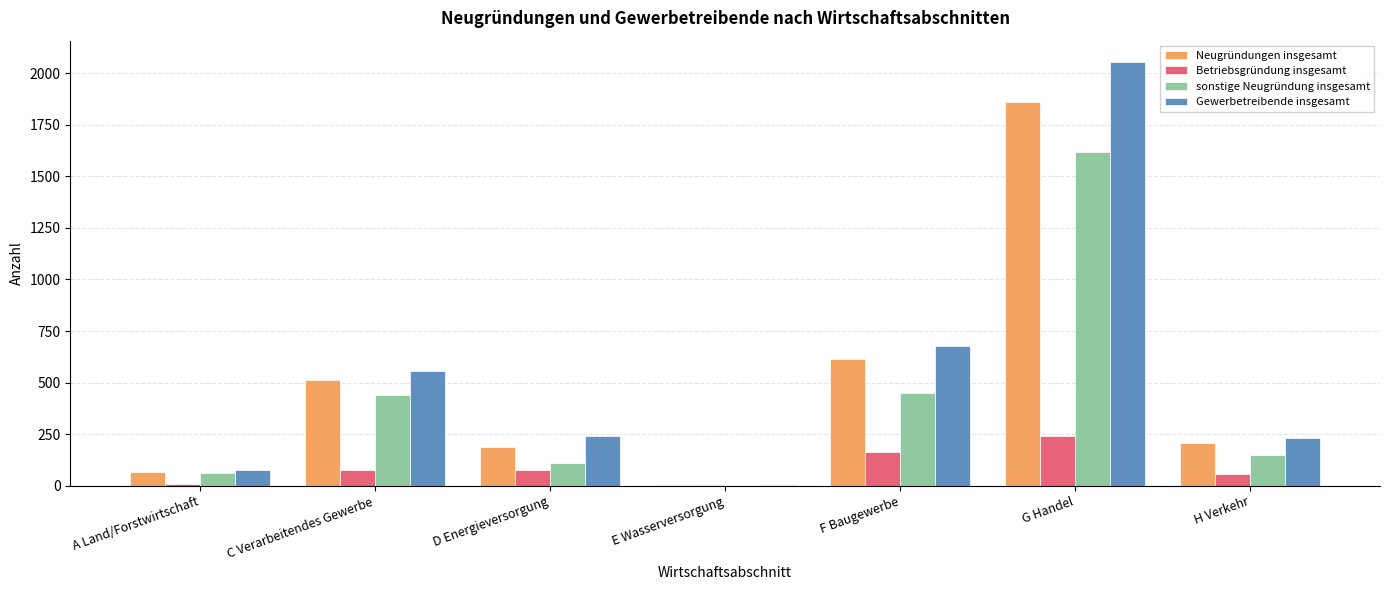

Read the Gewerbetreibende insgesamt value at D Energieversorgung.

244